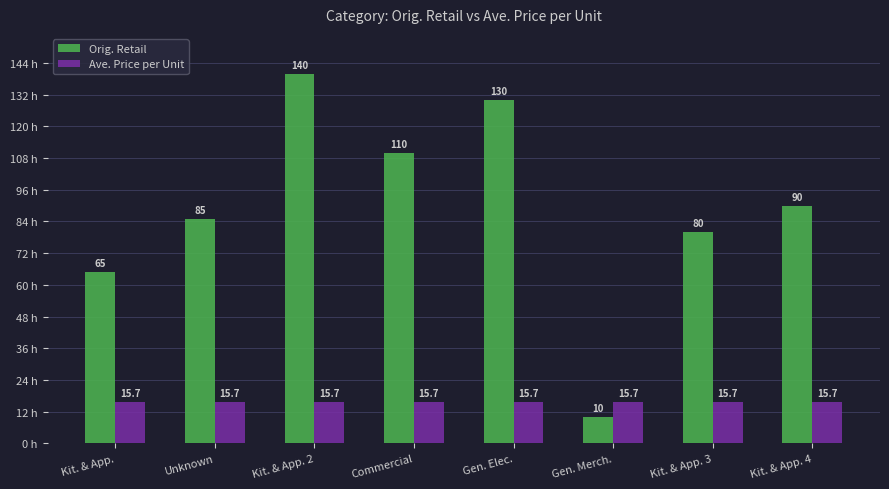

Is the value of Orig. Retail at Kit. & App. 2 greater than the value of Ave. Price per Unit at Kit. & App. 4?

Yes